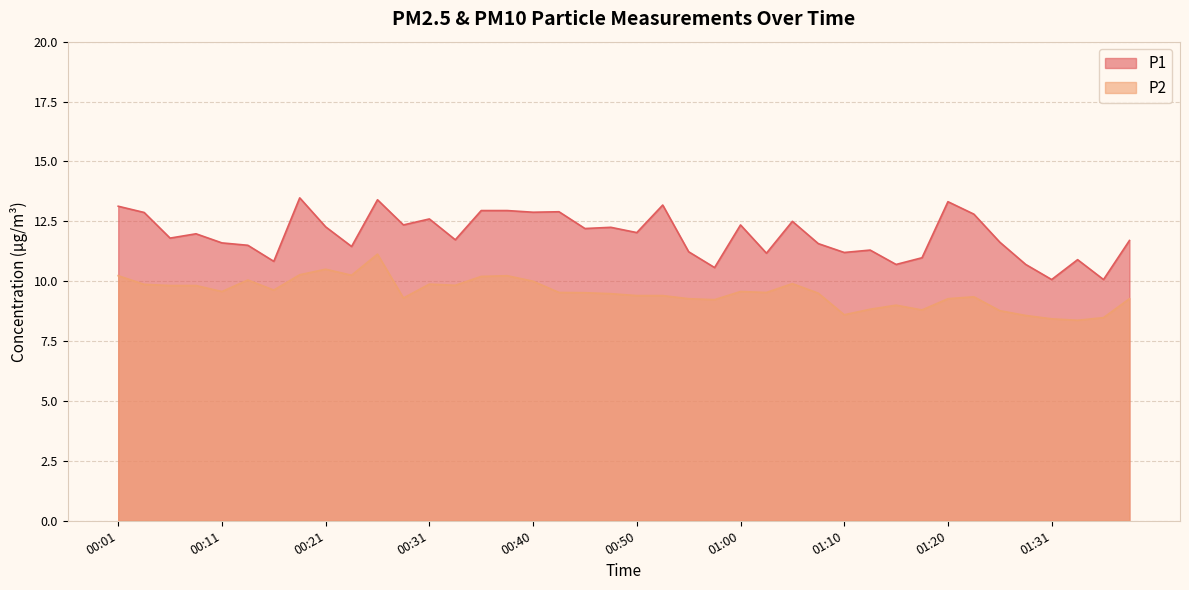

Rank the categories by P2 value from lowest to highest.

01:33, 01:31, 01:36, 01:28, 01:10, 01:26, 01:18, 01:13, 01:15, 00:58, 00:55, 01:20, 01:38, 00:28, 01:23, 00:50, 00:53, 00:48, 01:08, 00:45, 00:43, 01:03, 00:11, 01:00, 00:16, 00:06, 00:08, 00:33, 00:04, 00:31, 01:05, 00:40, 00:13, 00:35, 00:01, 00:38, 00:23, 00:18, 00:21, 00:26